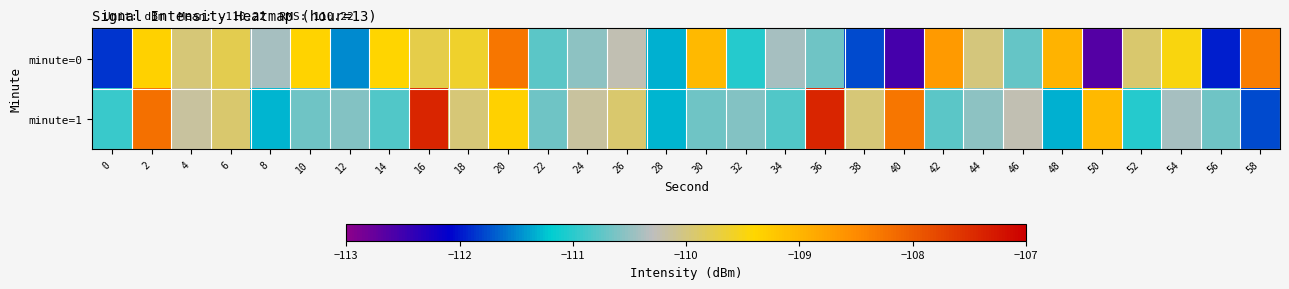

Reading left to right, list all the values displayed in this chart.

minute=0: 0=-111.9	2=-109.3	4=-110.0	6=-109.8	8=-110.4	10=-109.4	12=-111.5	14=-109.4	16=-109.7	18=-109.6	20=-108.3	22=-110.8	24=-110.5	26=-110.3	28=-111.3	30=-109.1	32=-111.0	34=-110.4	36=-110.7	38=-111.8	40=-112.5	42=-108.7	44=-110.0	46=-110.7	48=-109.0	50=-112.6	52=-109.9	54=-109.5	56=-112.0	58=-108.3
minute=1: 0=-110.9	2=-108.2	4=-110.2	6=-109.9	8=-111.3	10=-110.7	12=-110.6	14=-110.8	16=-107.4	18=-110.0	20=-109.3	22=-110.7	24=-110.2	26=-109.9	28=-111.3	30=-110.7	32=-110.6	34=-110.8	36=-107.4	38=-110.0	40=-108.3	42=-110.8	44=-110.5	46=-110.3	48=-111.3	50=-109.1	52=-111.0	54=-110.4	56=-110.7	58=-111.8